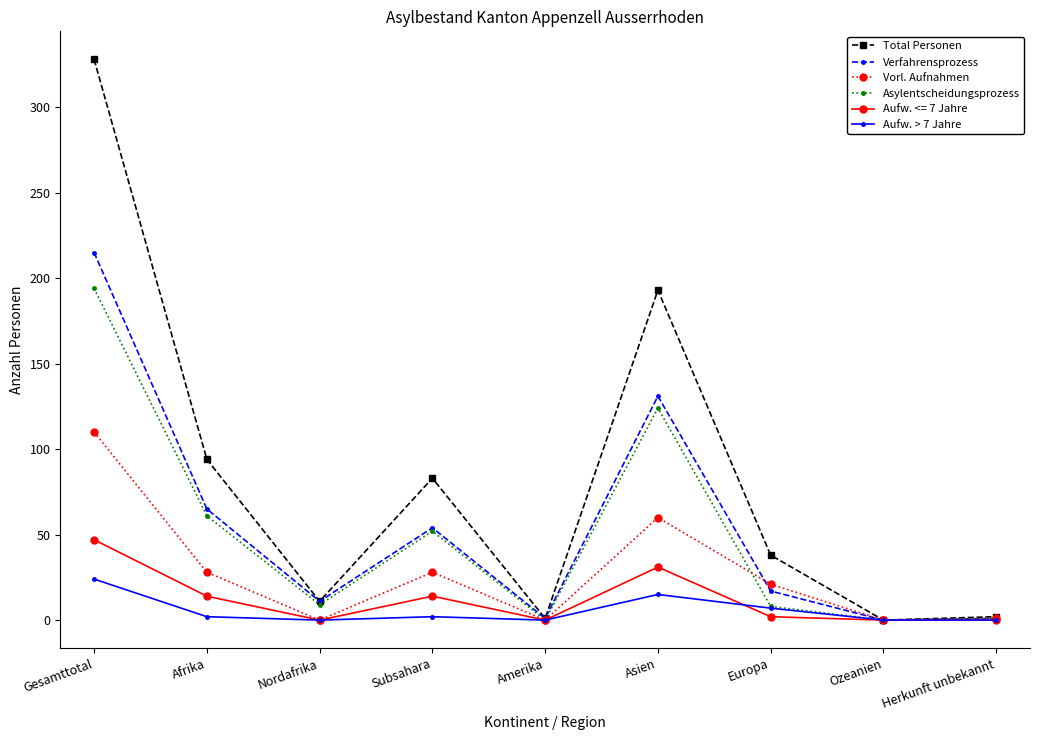

What is the label of the 1st point from the left?

Gesamttotal